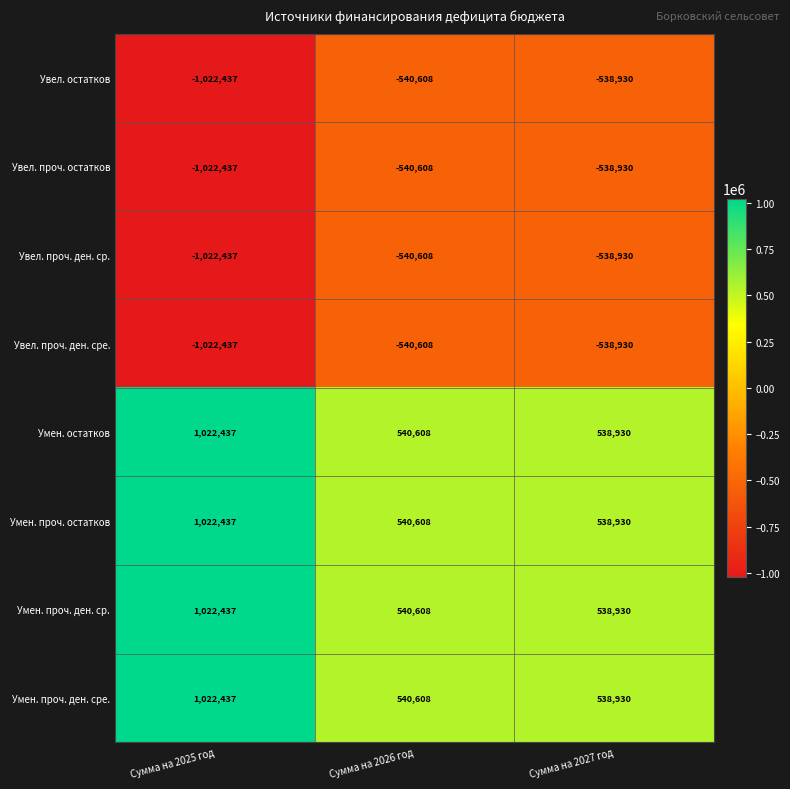

True or false: Умен. остатков has a value of 466646 at Сумма на 2025 год.

False